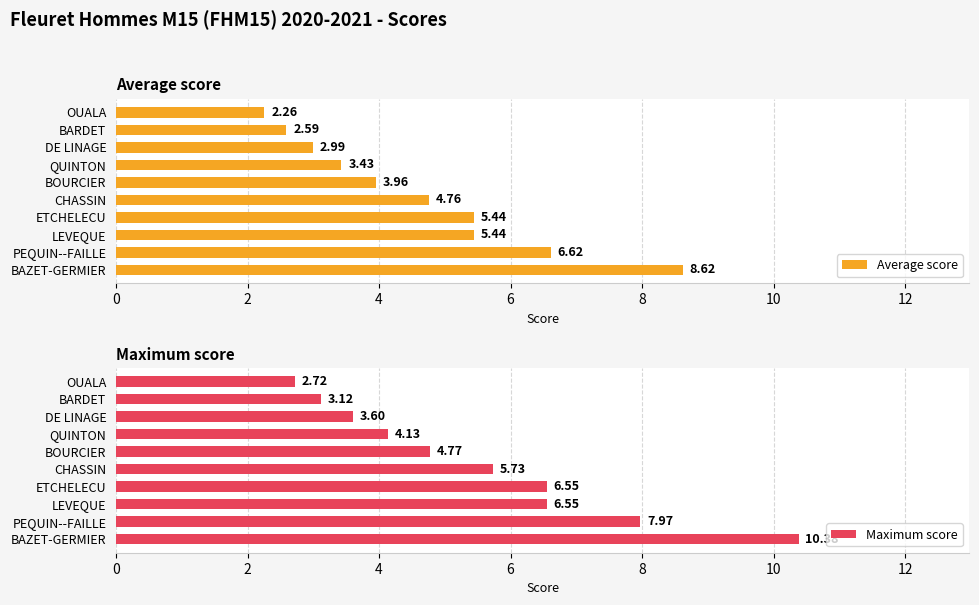

Where is Average score nearest to the value 5?

CHASSIN